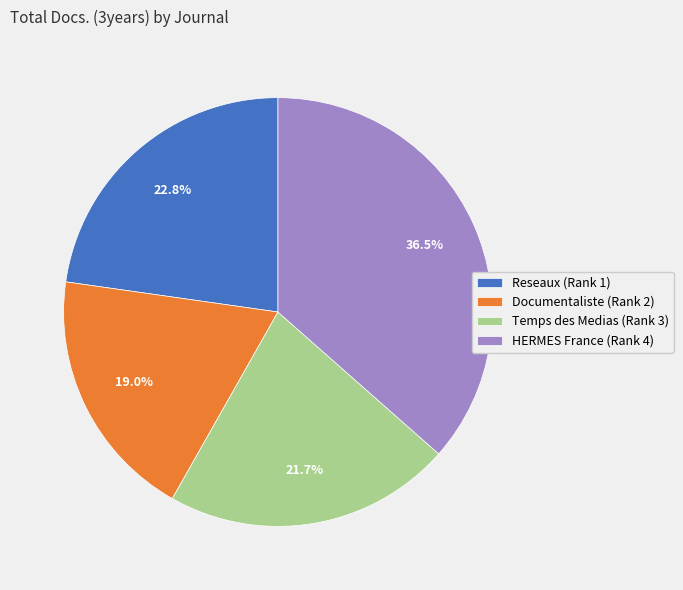

Which slice is the smallest?

Documentaliste (Rank 2)